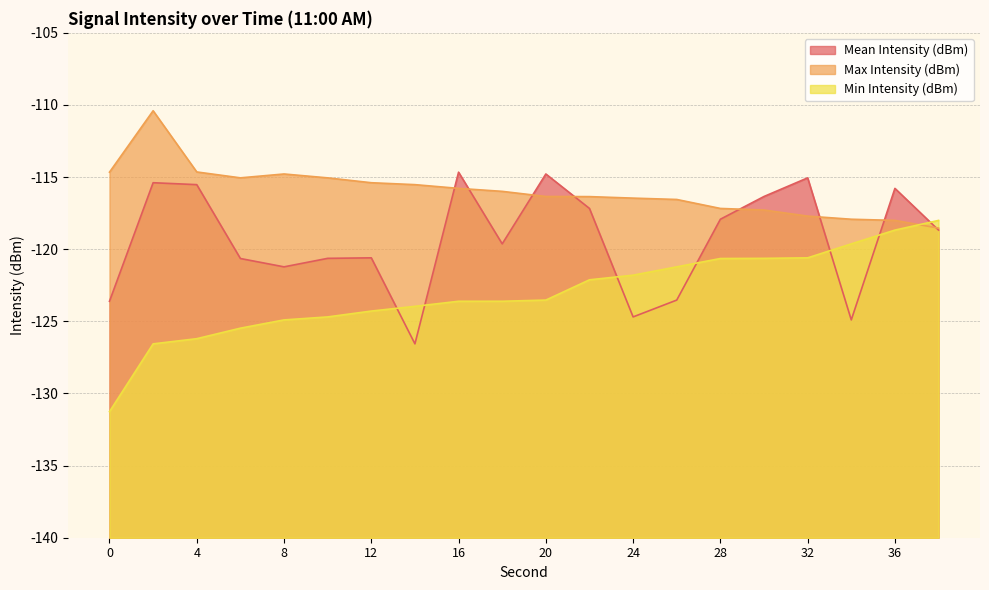

The value of Max Intensity (dBm) at 14 is -49.0. True or false?

False